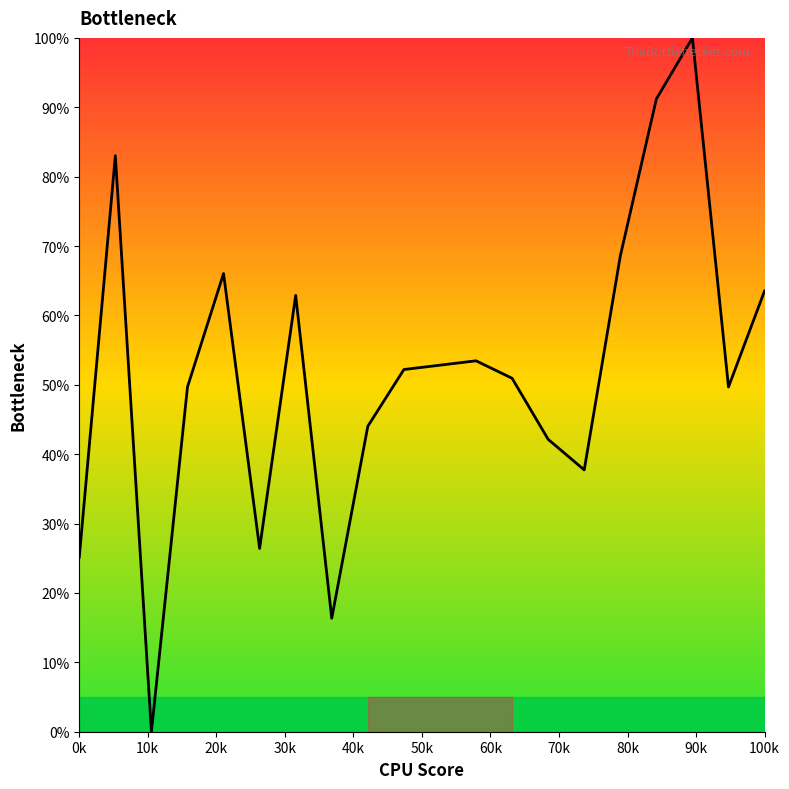

What is the difference between the maximum and minimum values?

100.0